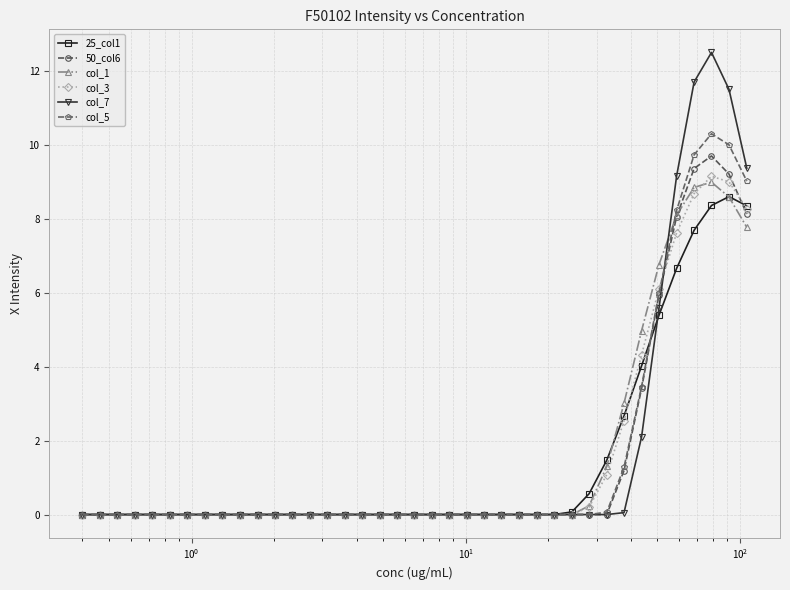

How many distinct data groups are displayed?

6